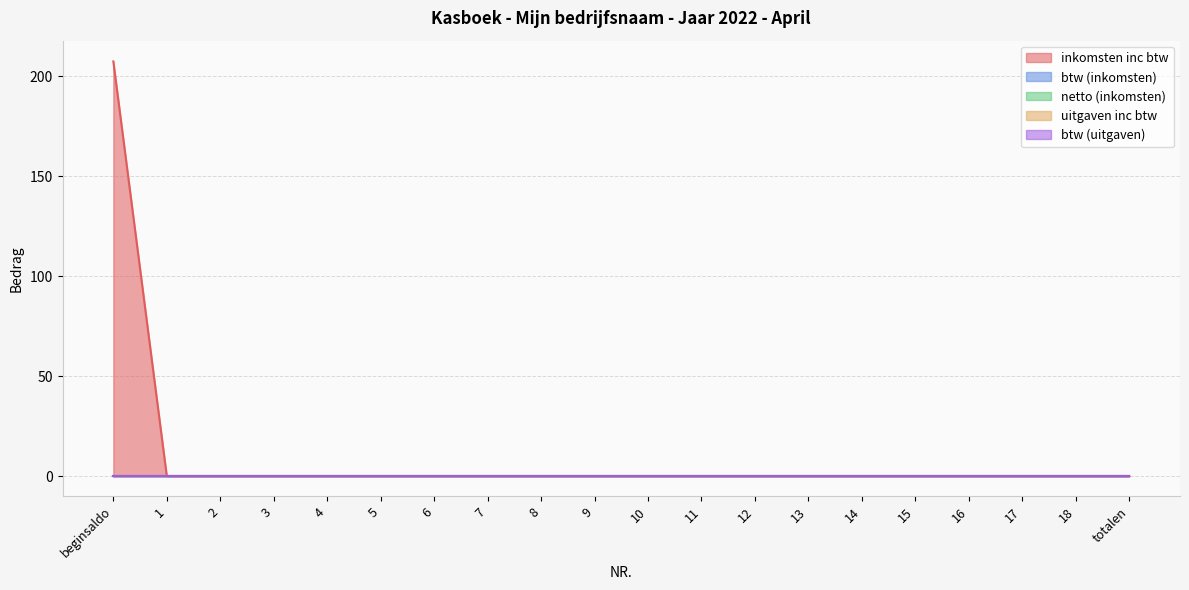

How many series are shown in this chart?

5